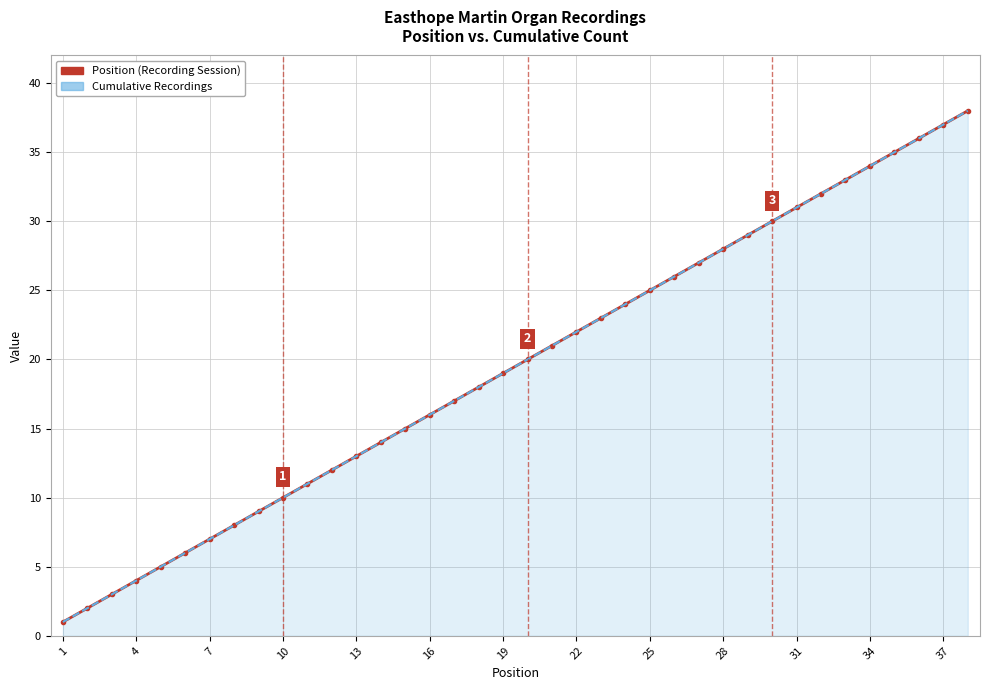

Between 19 and 28, which series saw the biggest shift?

Position (Recording Session)